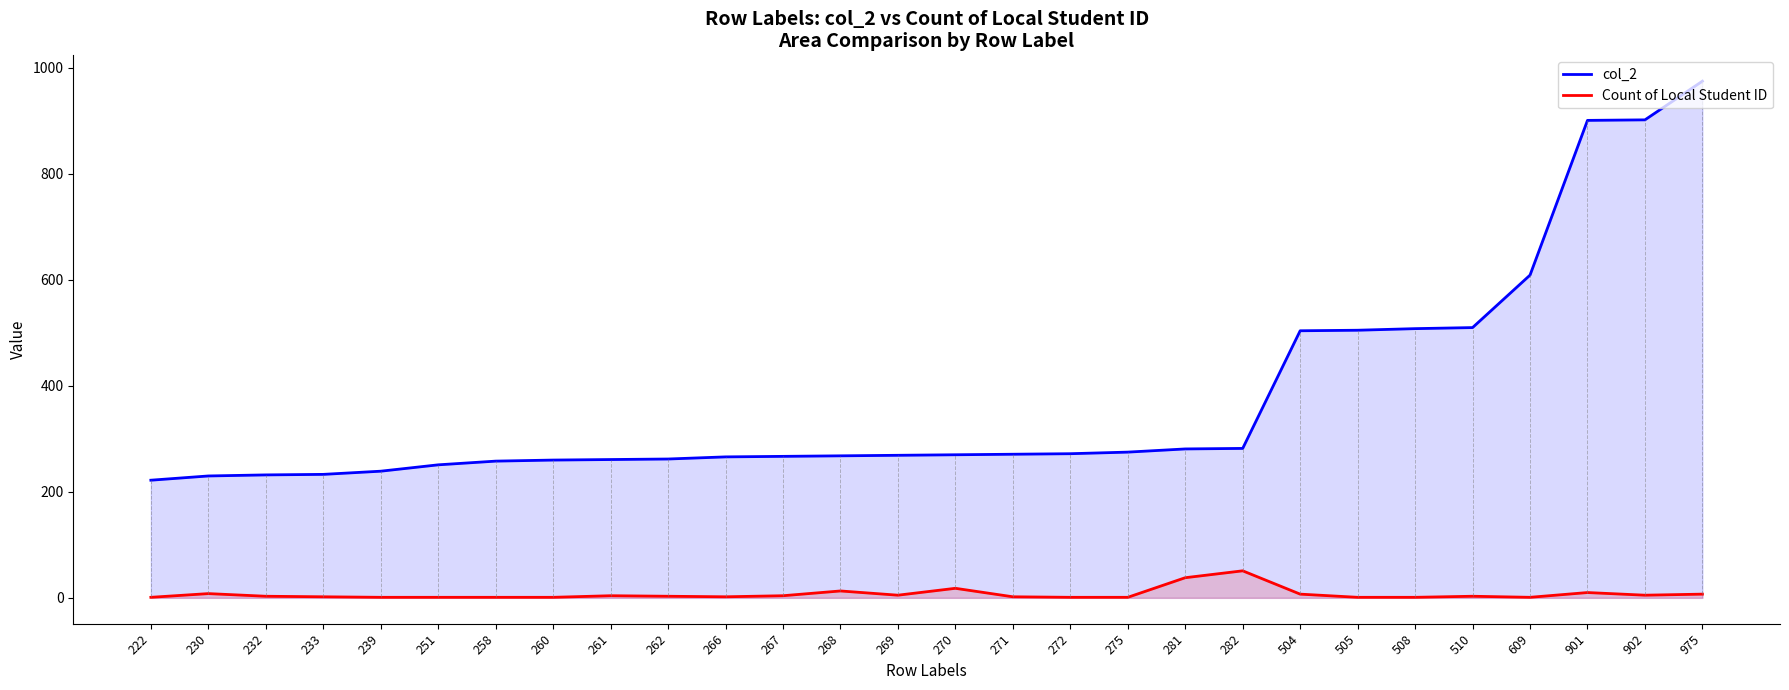

Between 230 and 275, which is larger?

275